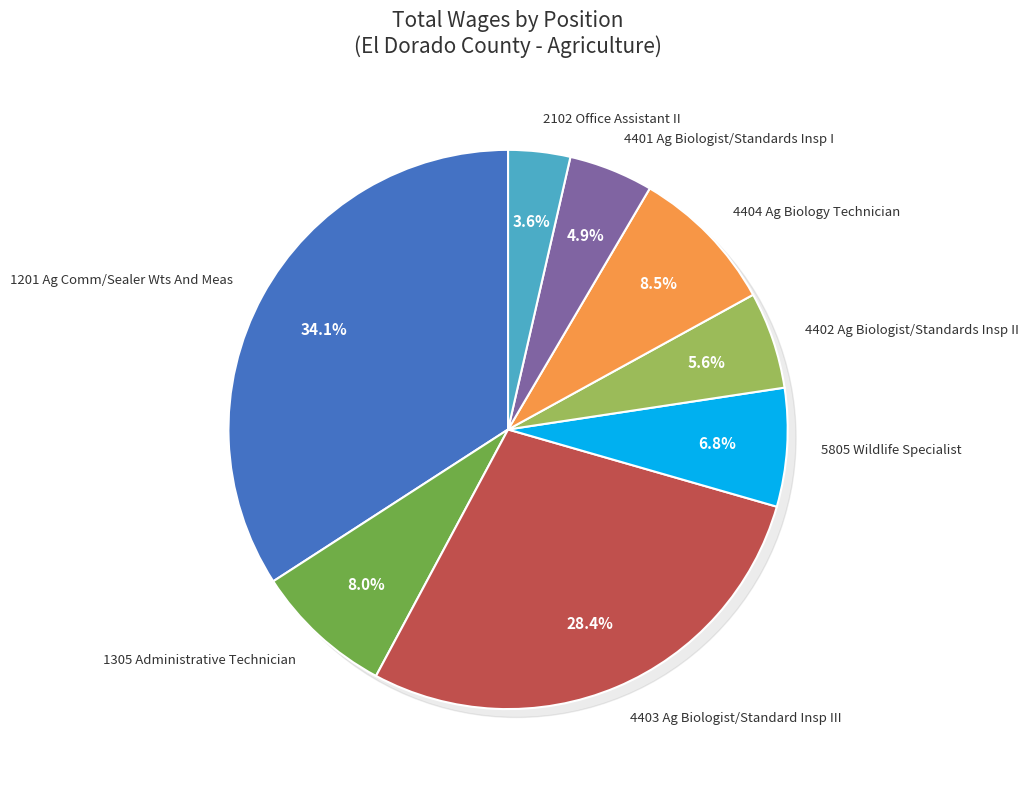

What is the change in value from 4403 Ag Biologist/Standard Insp III to 5805 Wildlife Specialist?

-222830